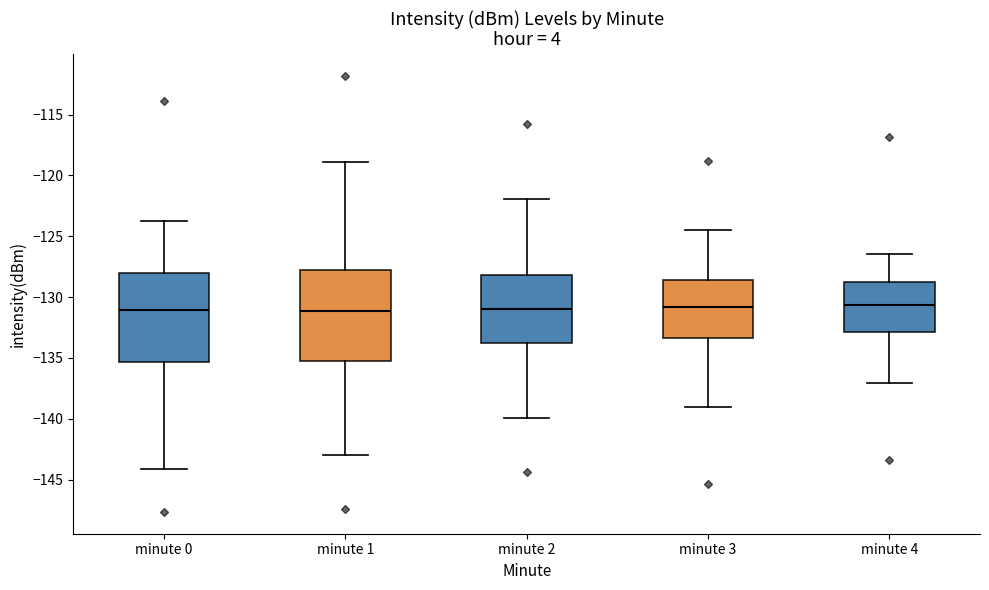

Reading left to right, transcribe this box plot: for each box, give where its median line is, the range the box spans, and where its two whiskers end, as read against the y-axis. The values are not printed on the chart, so give them approximately, as read against the axis.

minute 0: median -131.0, box -135.5 to -128.0, whiskers -144.0 to -123.5
minute 1: median -131.0, box -135.5 to -128.0, whiskers -143.0 to -119.0
minute 2: median -131.0, box -134.0 to -128.0, whiskers -140.0 to -122.0
minute 3: median -131.0, box -133.5 to -128.5, whiskers -139.0 to -124.5
minute 4: median -130.5, box -133.0 to -129.0, whiskers -137.0 to -126.5